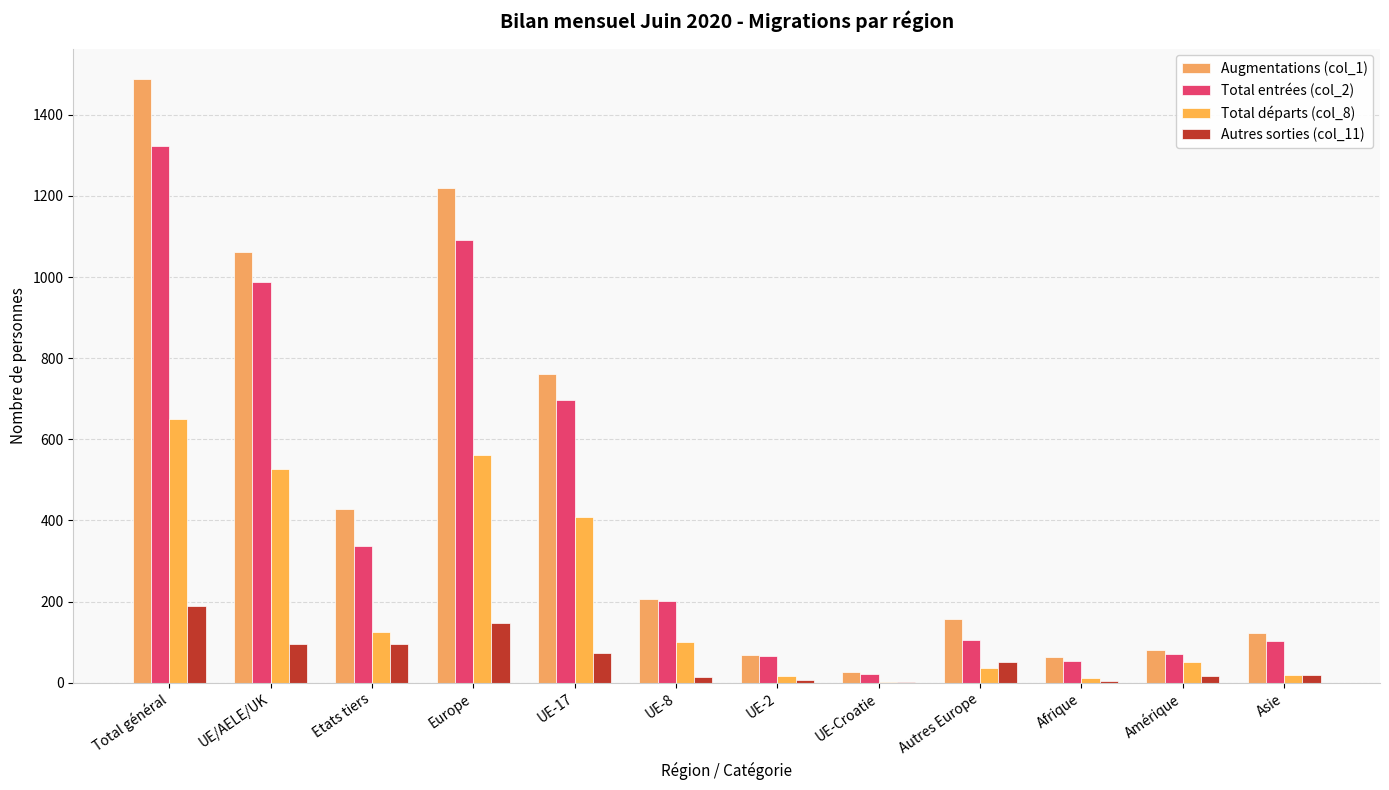

Are the bars horizontal?

No